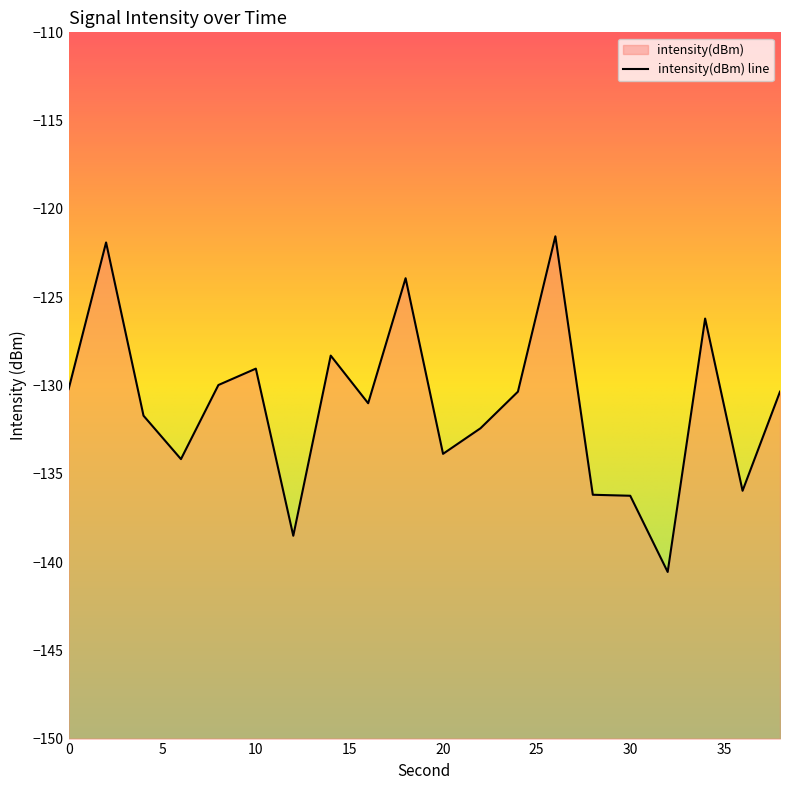

Reading left to right, transcribe all the data shown in this chart.

-130.2	-121.9	-131.7	-134.2	-130.0	-129.0	-138.5	-128.3	-131.0	-123.9	-133.9	-132.4	-130.4	-121.6	-136.2	-136.2	-140.6	-126.2	-136.0	-130.4